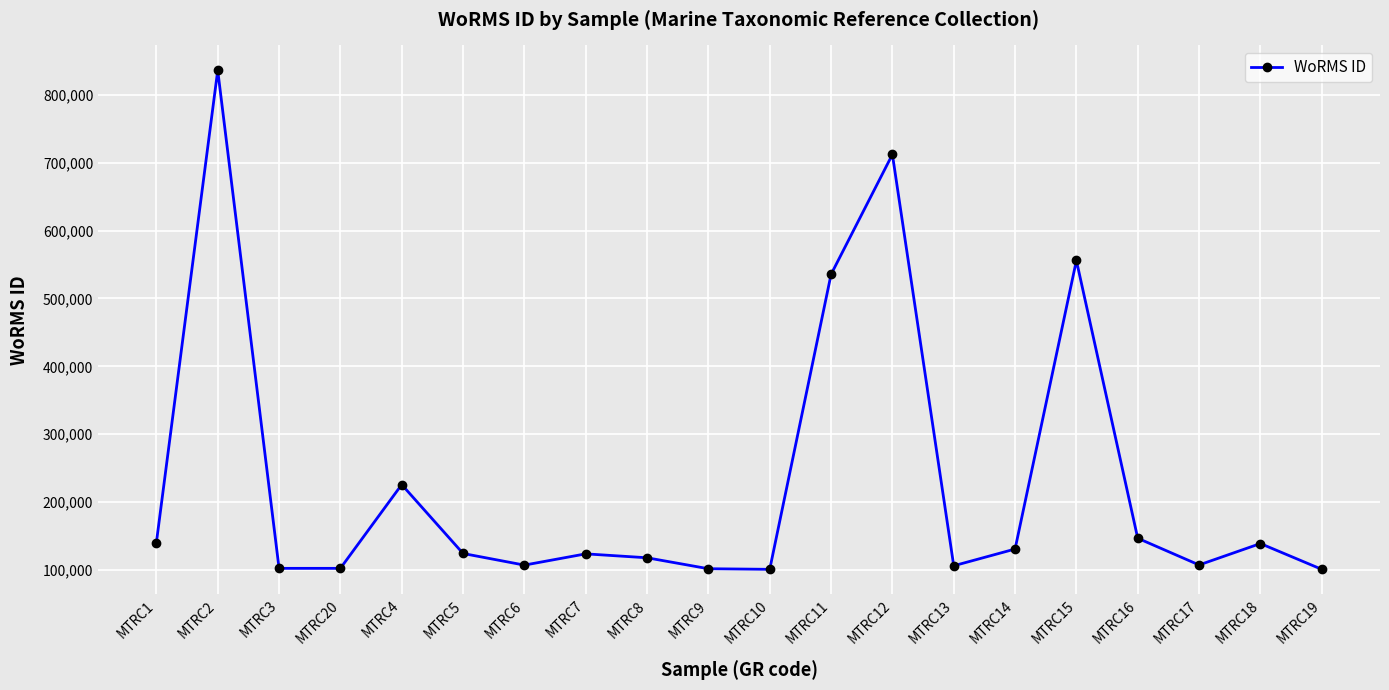

True or false: the data shows 57109 at MTRC3.

False